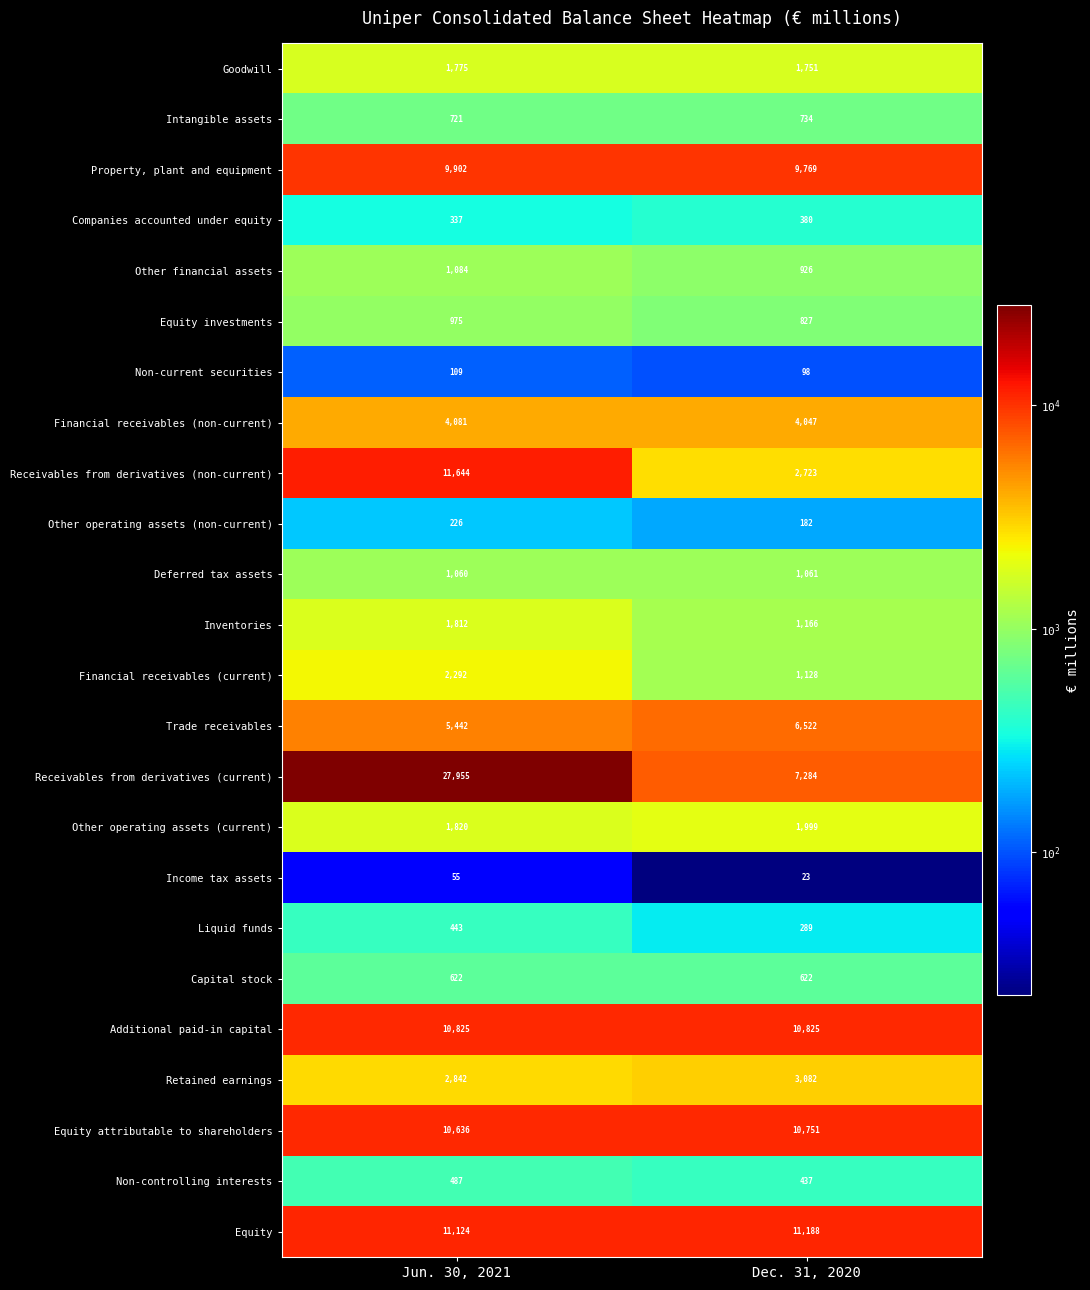

What is the difference between the highest and lowest values at Dec. 31, 2020?

11165